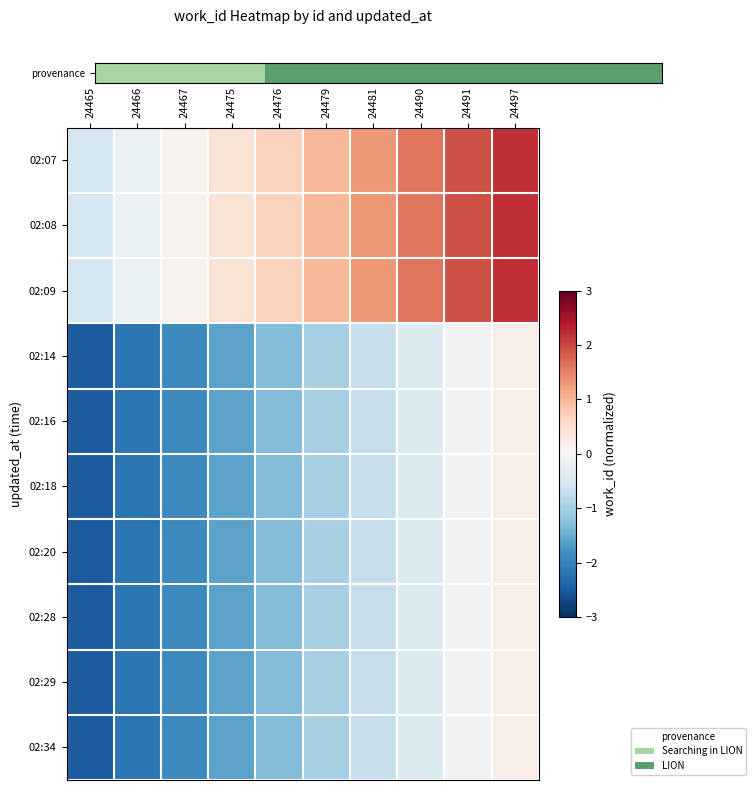

At which category is the sum across all series the highest?

24497